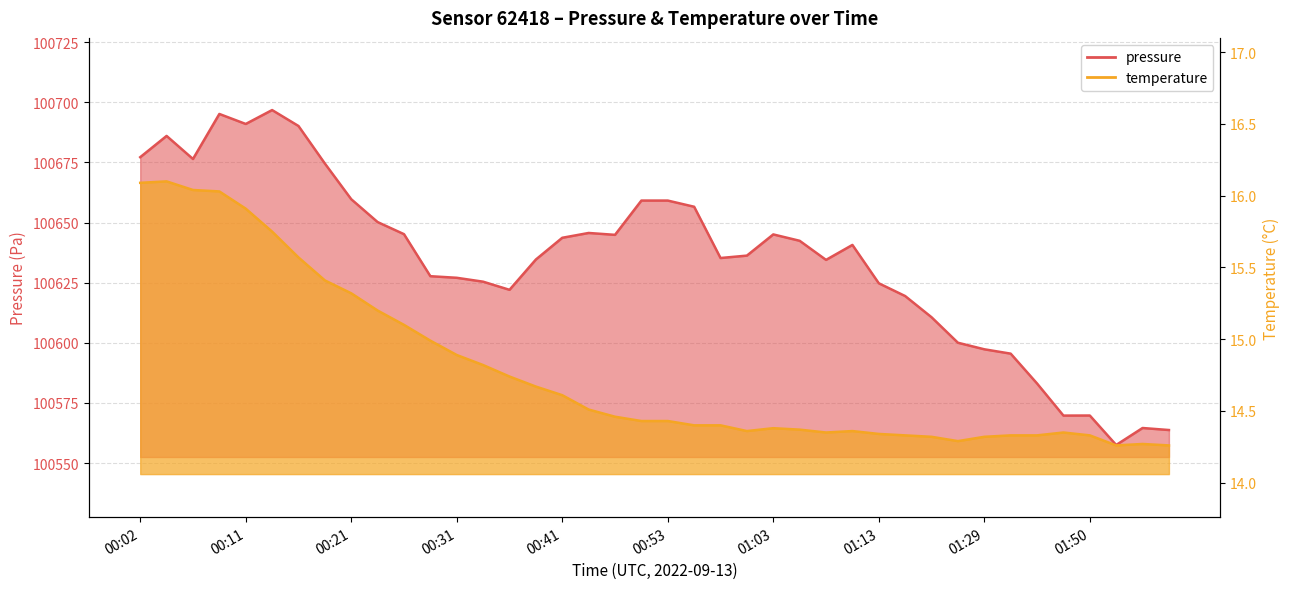

What is the sum of all temperature values?

591.4